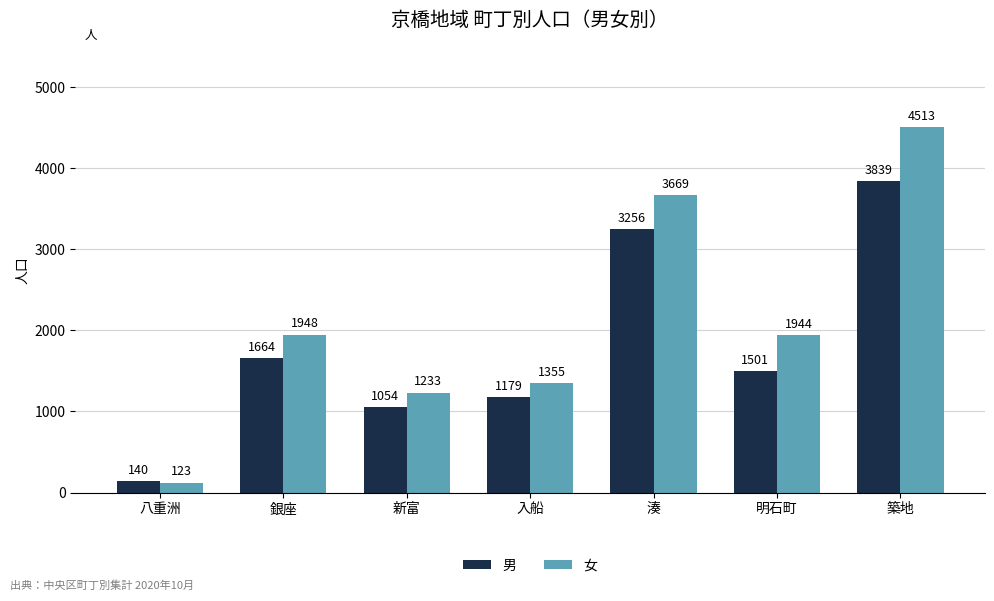

List the series in order of their peak value, highest first.

女, 男